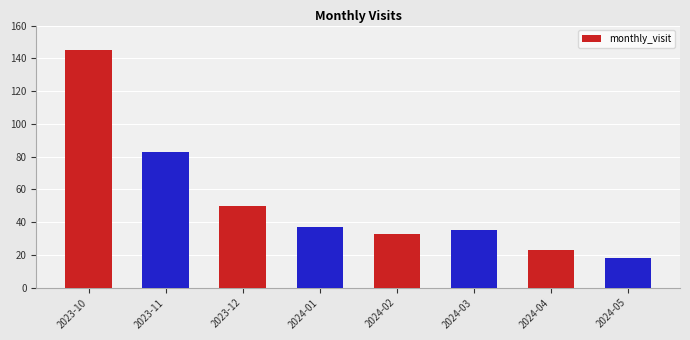

What is the label of the 3rd bar from the right?

2024-03